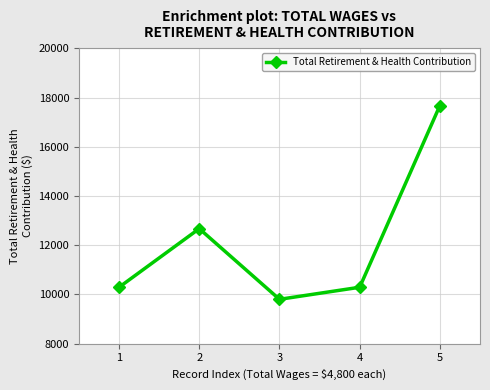

How many values are below 10290?

1